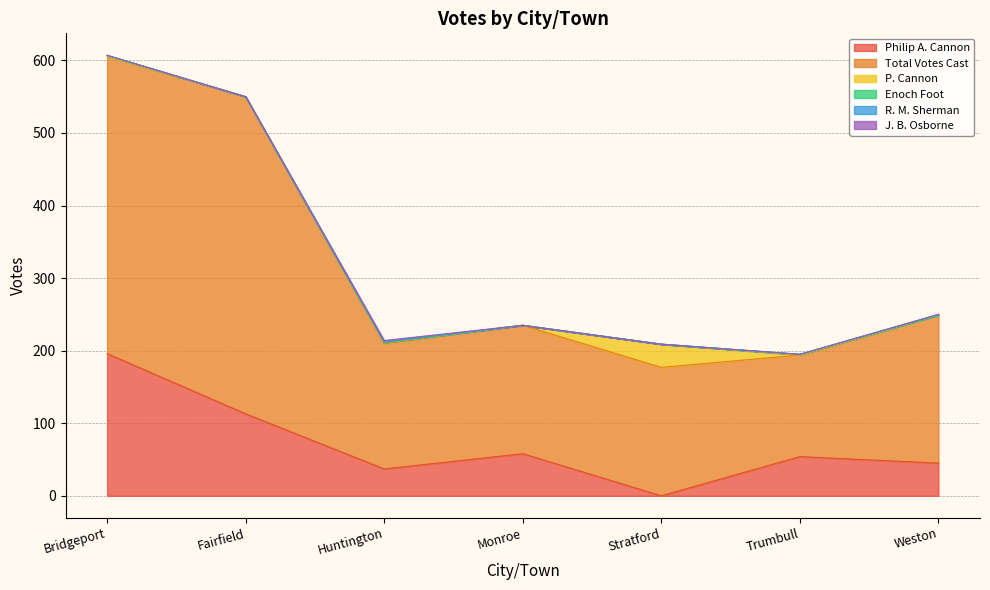

What are all the series names shown in the legend?

Philip A. Cannon, Total Votes Cast, P. Cannon, Enoch Foot, R. M. Sherman, J. B. Osborne